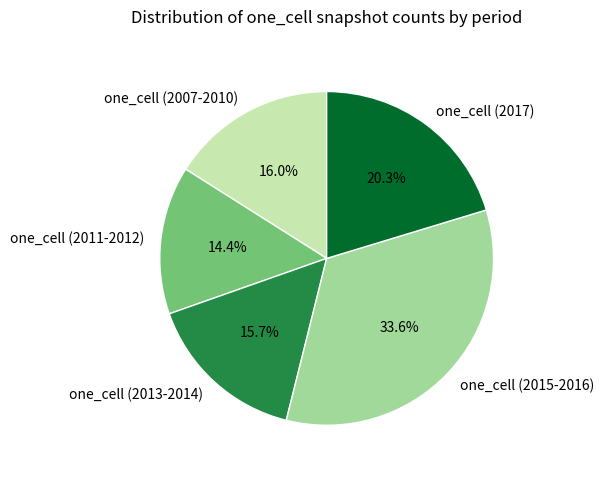

Approximately how many times larger is the value at one_cell (2017) compared to one_cell (2013-2014)?

1.3